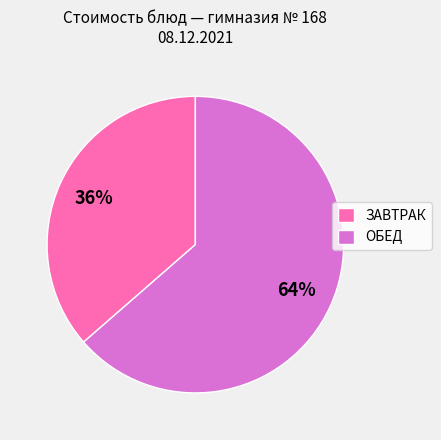

Approximately how many times larger is the value at ЗАВТРАК compared to ОБЕД?

0.6